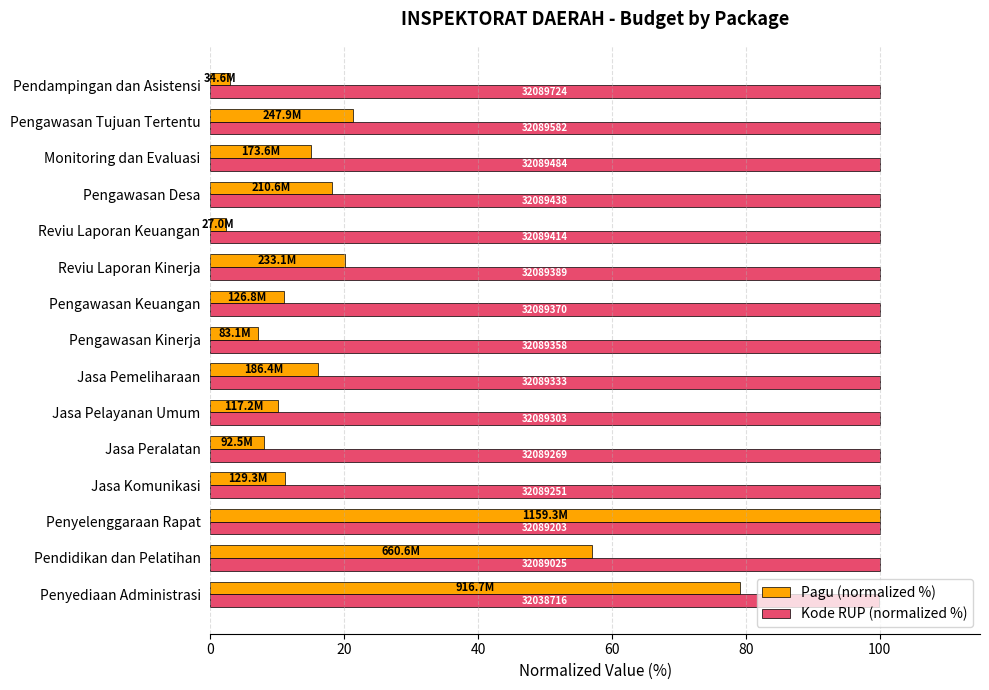

What are all the series names shown in the legend?

Pagu (normalized %), Kode RUP (normalized %)